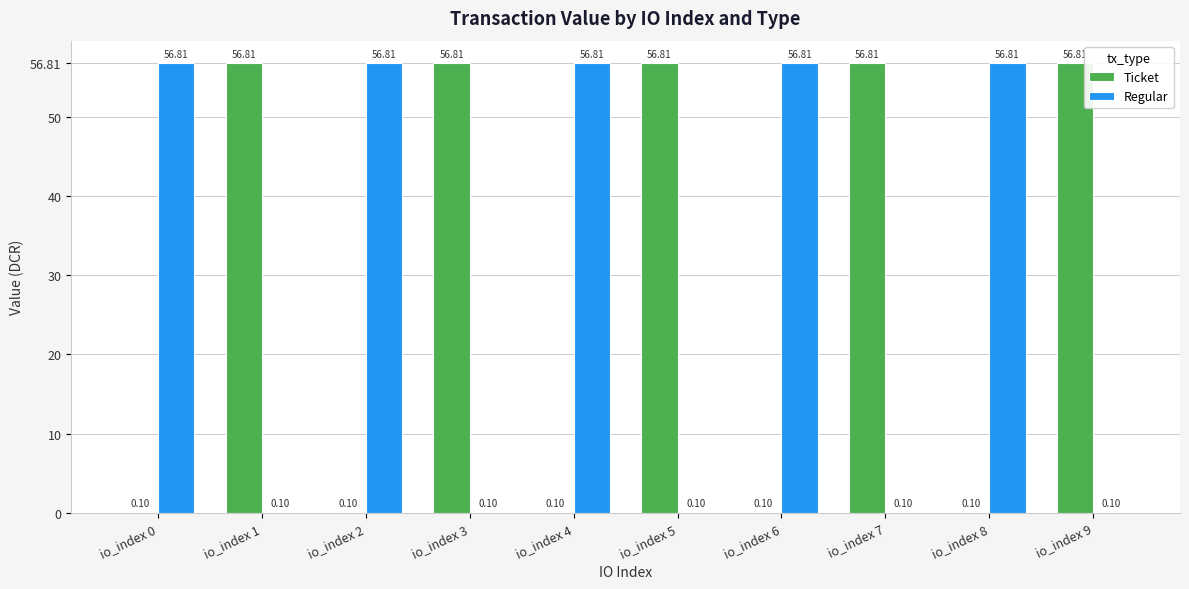

What is the sum of the Regular values at io_index 8 and io_index 1?

56.9